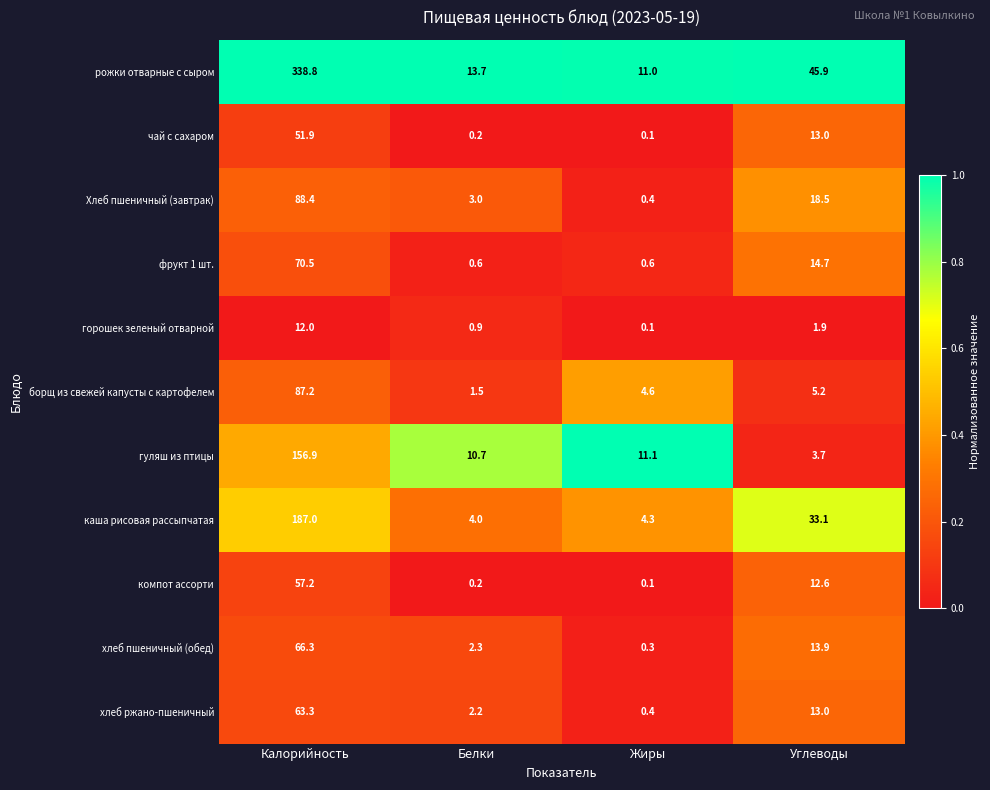

List the series in order of their peak value, highest first.

рожки отварные с сыром, каша рисовая рассыпчатая, гуляш из птицы, Хлеб пшеничный (завтрак), борщ из свежей капусты с картофелем, фрукт 1 шт., хлеб пшеничный (обед), хлеб ржано-пшеничный, компот ассорти, чай с сахаром, горошек зеленый отварной